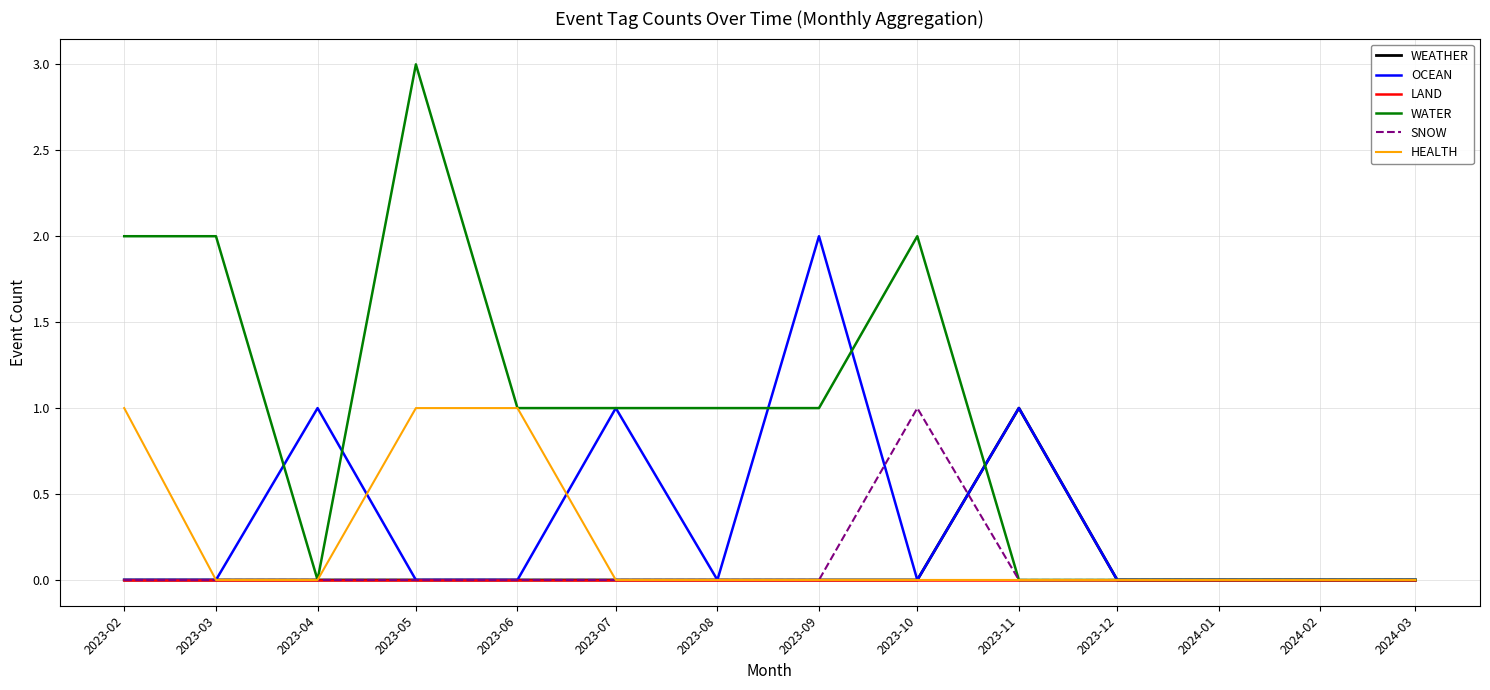

Which series has the largest total across all categories?

WATER